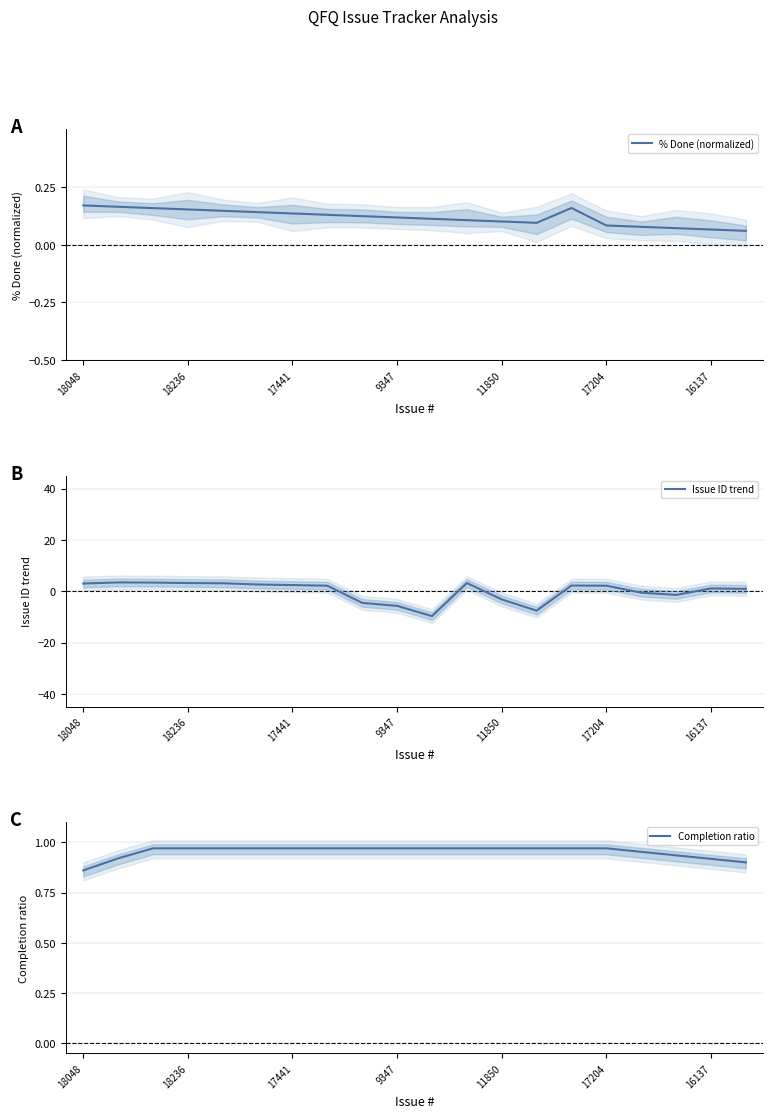

Is it true that Completion ratio equals 1.0 at 14?

True